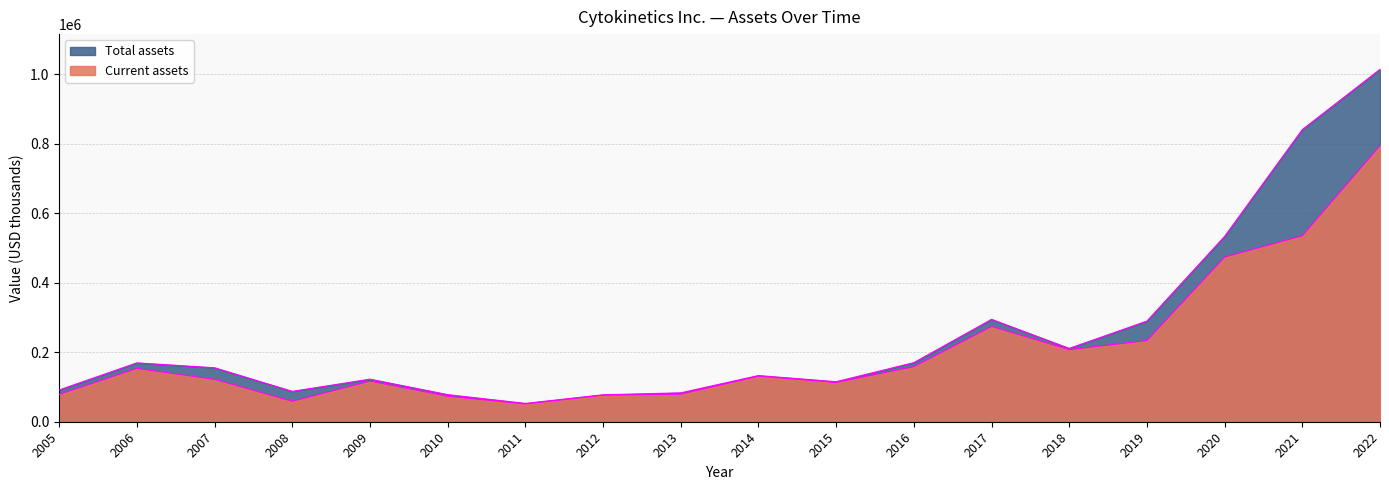

Which category has the lowest value across all series?

2011